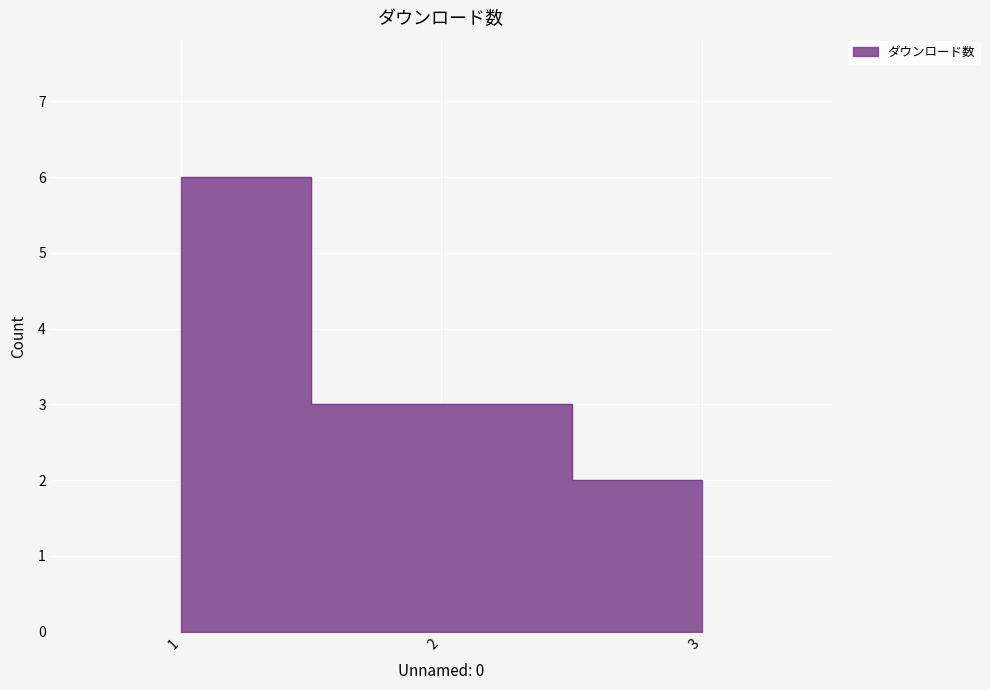

Which has a higher value, 2 or 3?

2